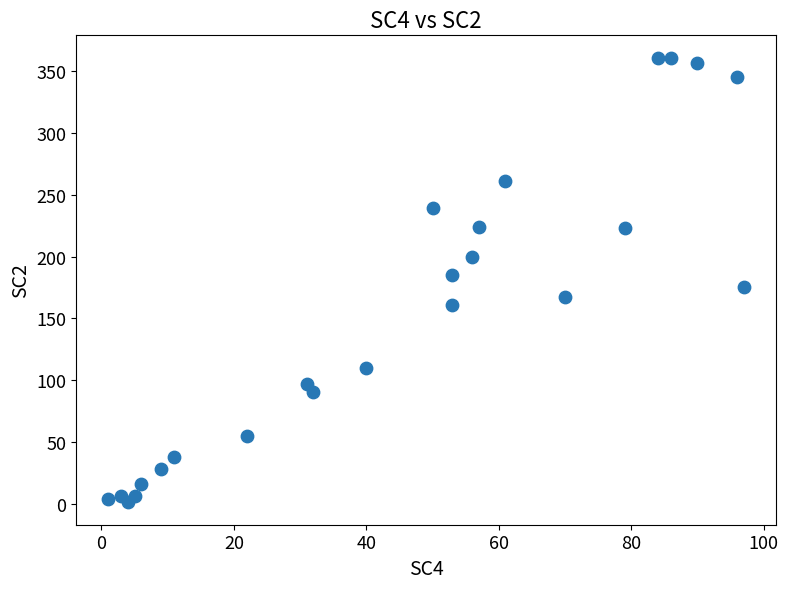

What is the range of Y values (max minus min)?

360